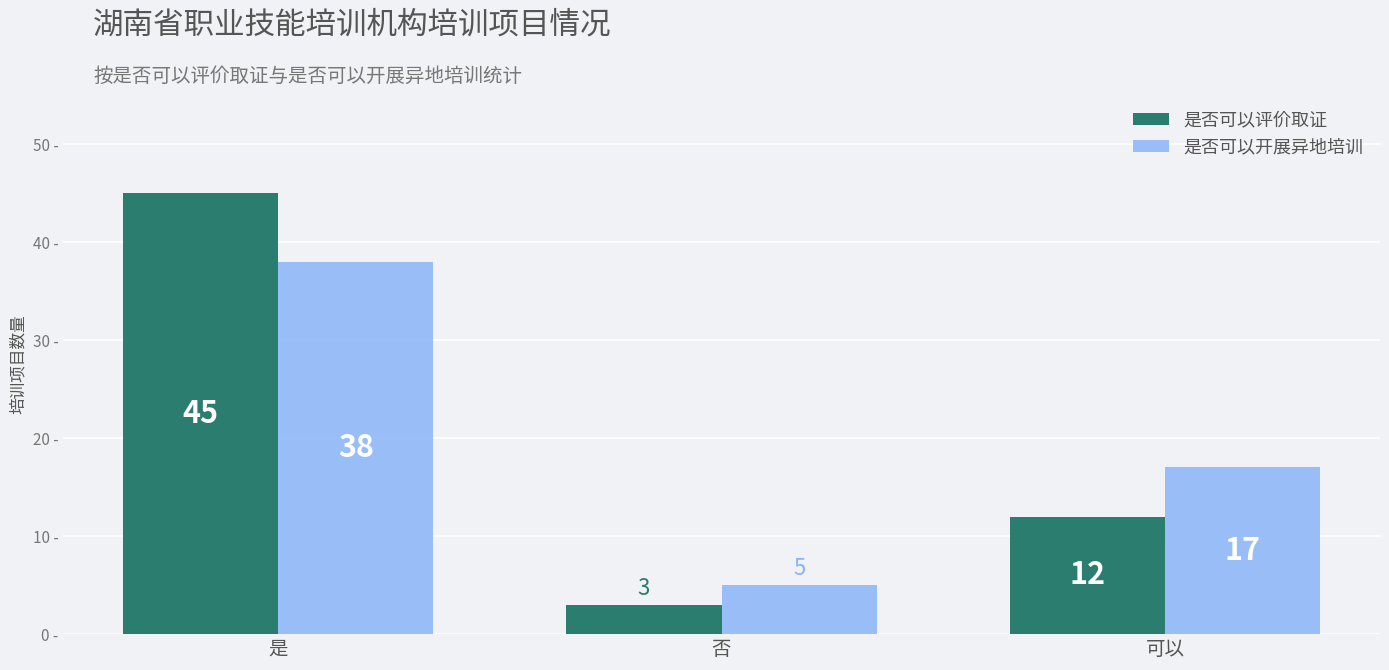

Where does the 是否可以开展异地培训 series first go above 17?

是